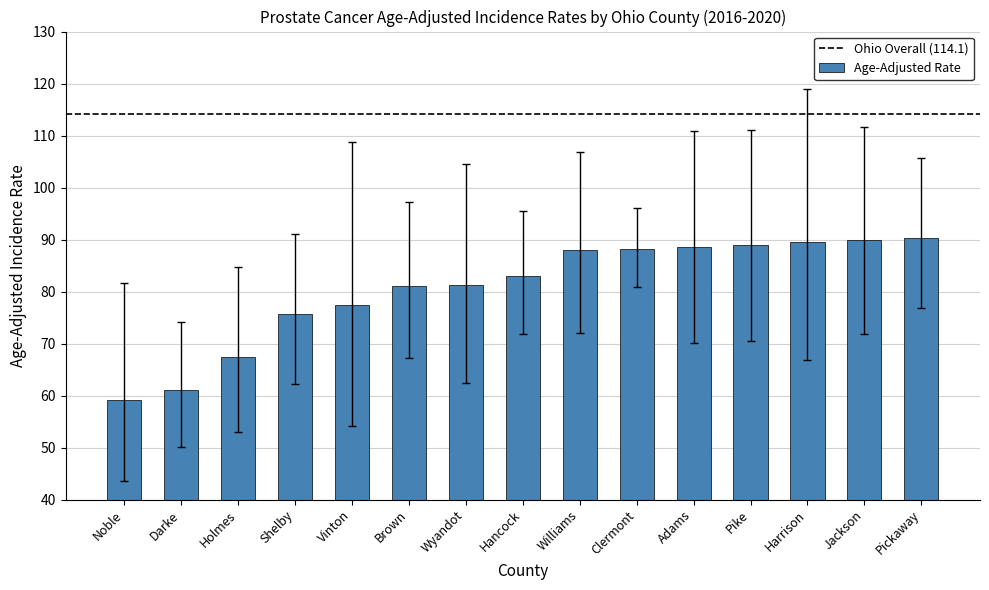

Is it true that the value at Vinton is 77.4?

True